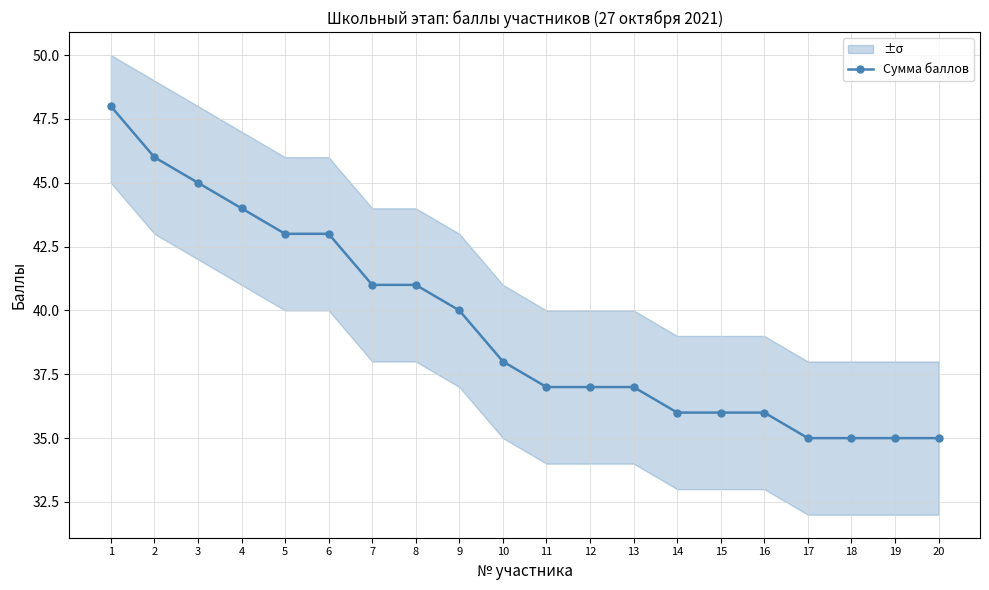

The value at 8 is 26. True or false?

False